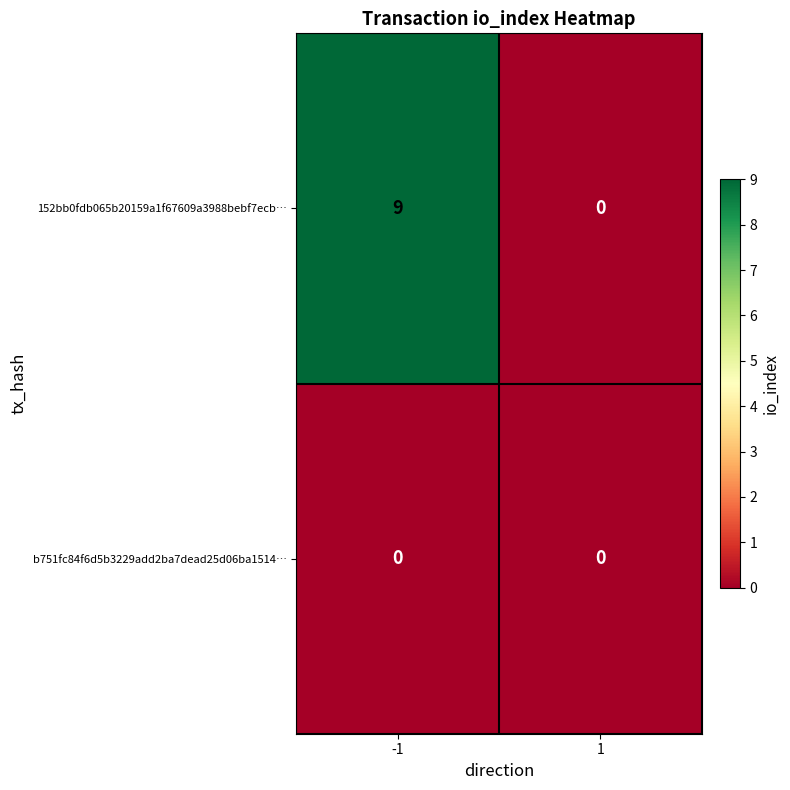

The 152bb0fdb065b20159a1f67609a3988bebf7ecb… series shows 9 at -1. True or false?

True